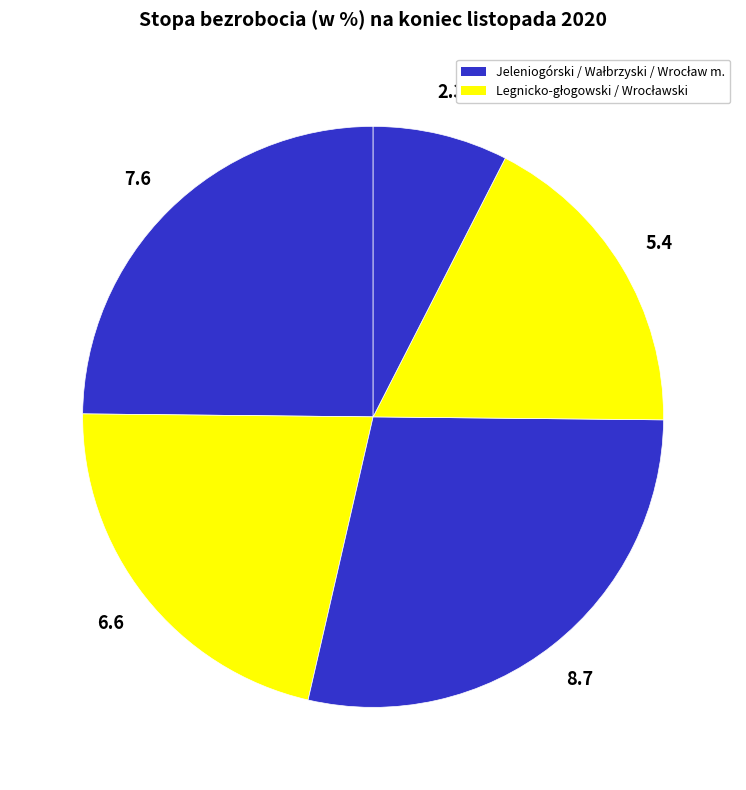

Is there a majority slice in this chart?

No